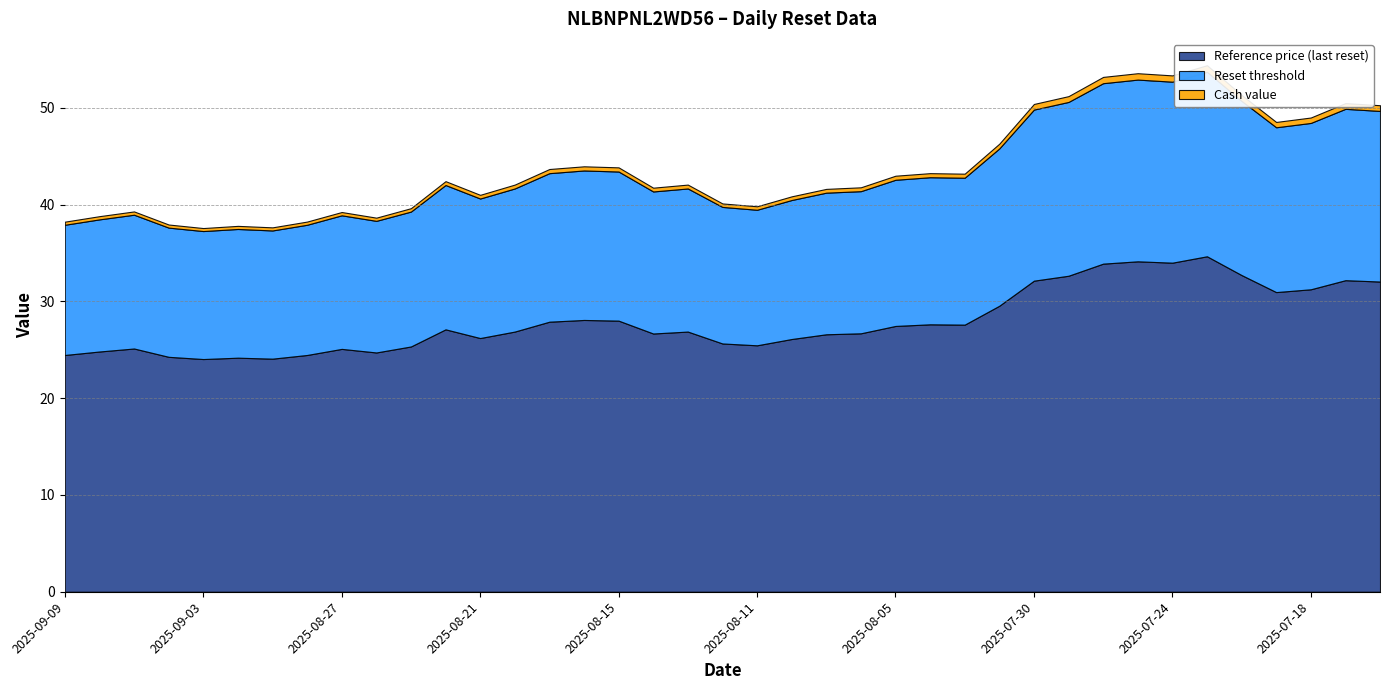

What is the label of the 38th point from the left?

2025-07-17